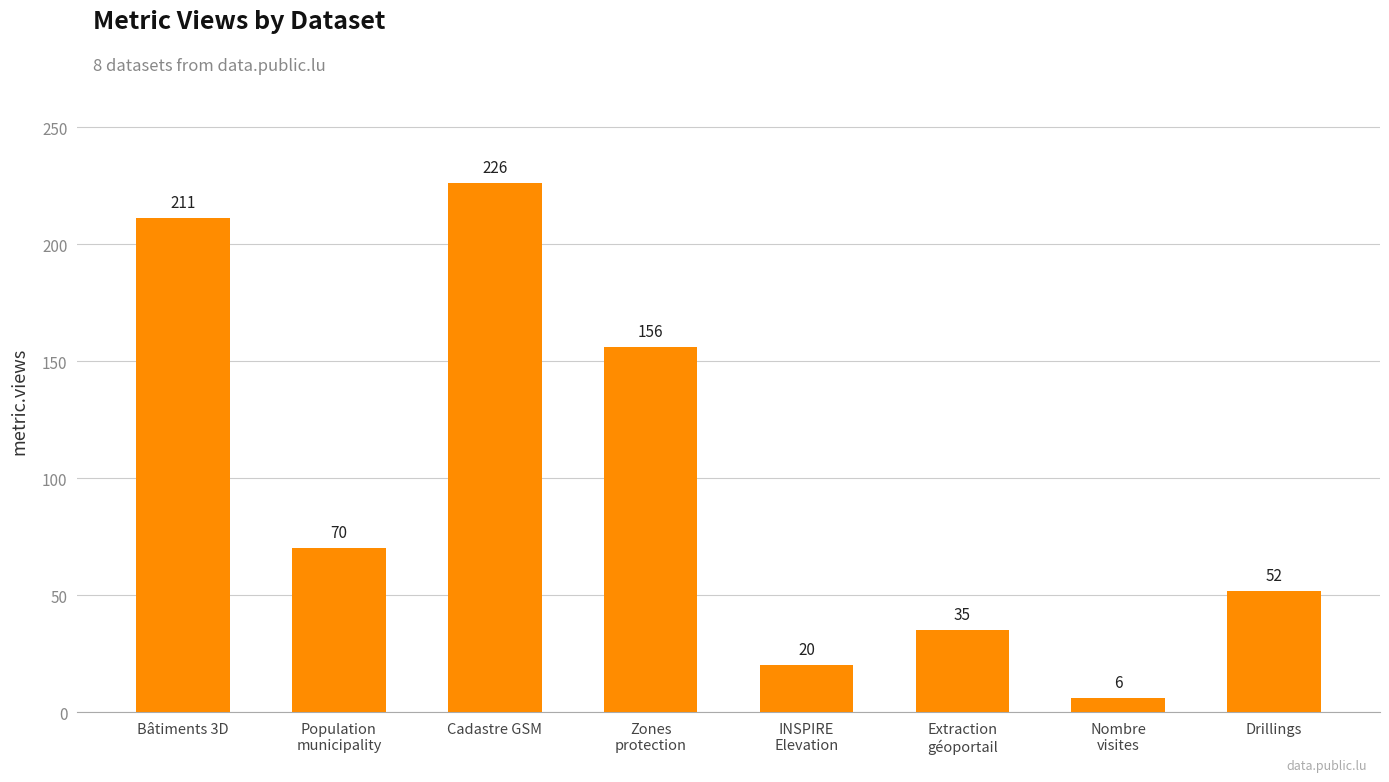

Rank the categories by value from highest to lowest.

Cadastre GSM, Bâtiments 3D, Zones
protection, Population
municipality, Drillings, Extraction
géoportail, INSPIRE
Elevation, Nombre
visites